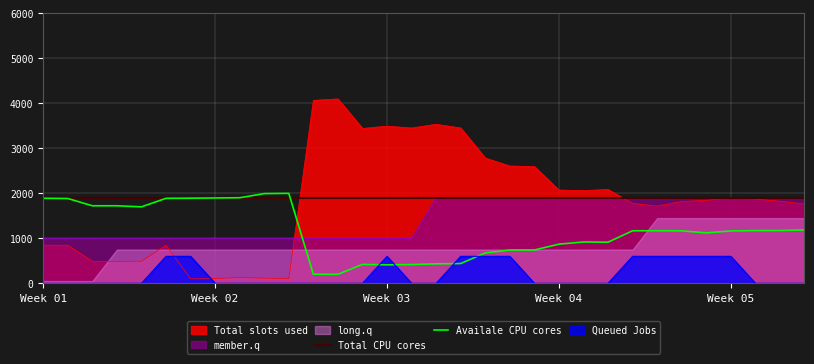

True or false: Total CPU cores and Queued Jobs intersect in this chart.

False